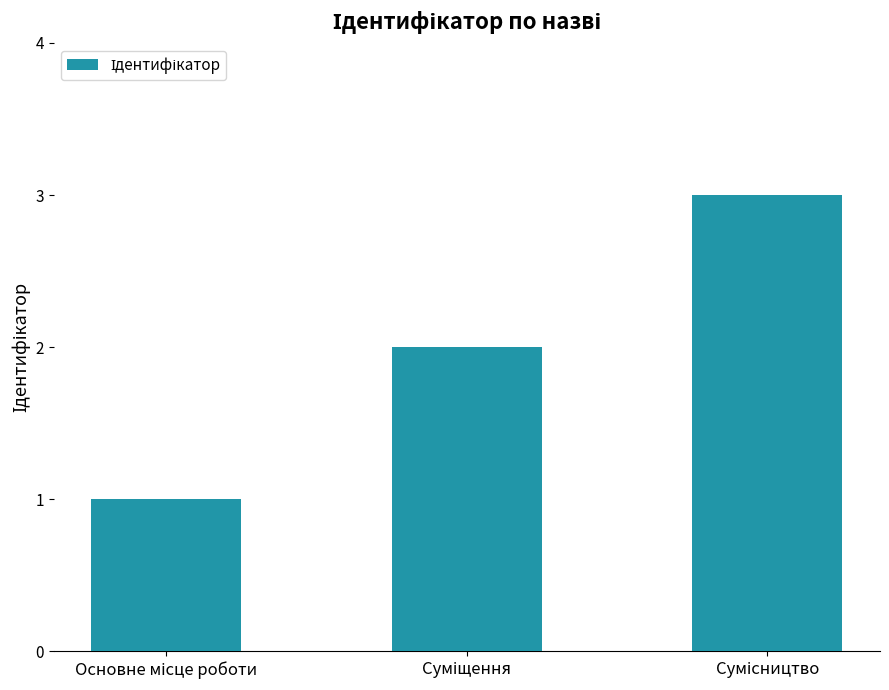

Count the values in the range 1 to 3.

3